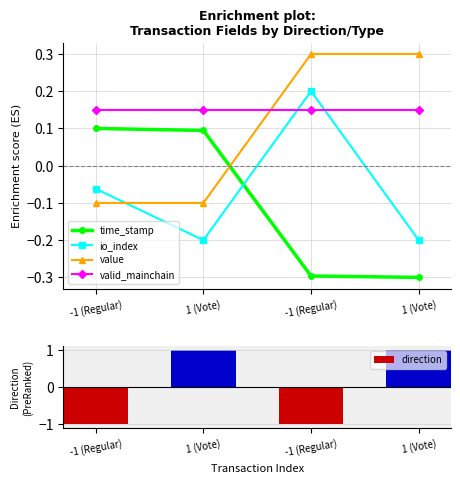

What is the minimum value for valid_mainchain?

0.1